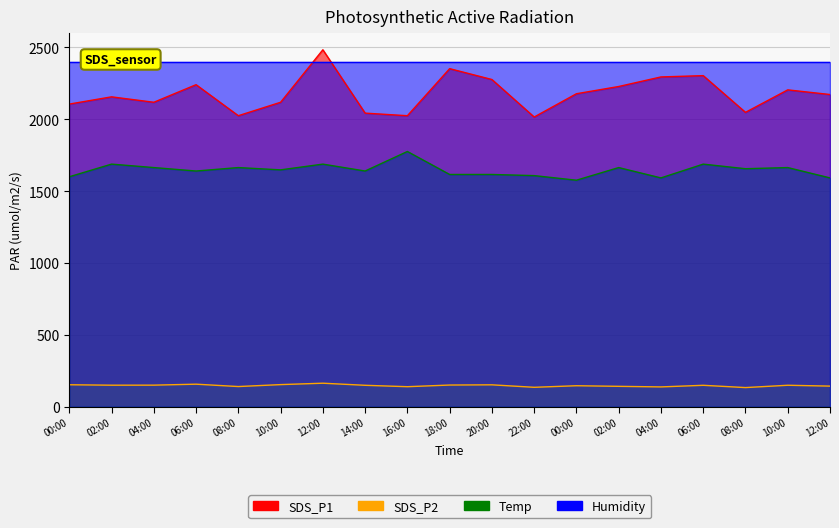

What is the label of the 15th point from the right?

08:00